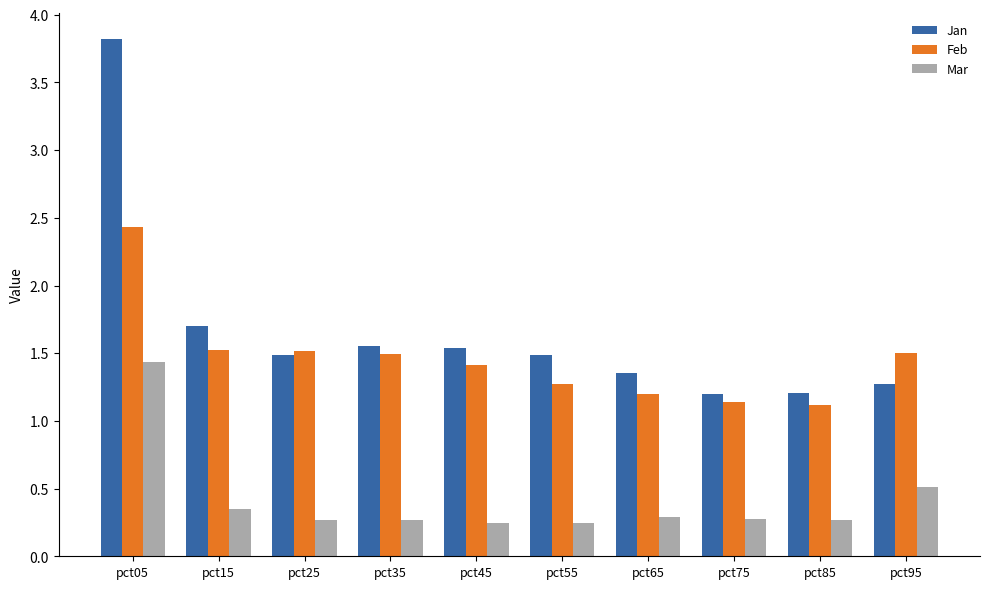

What is the average value of the Jan series?

1.7